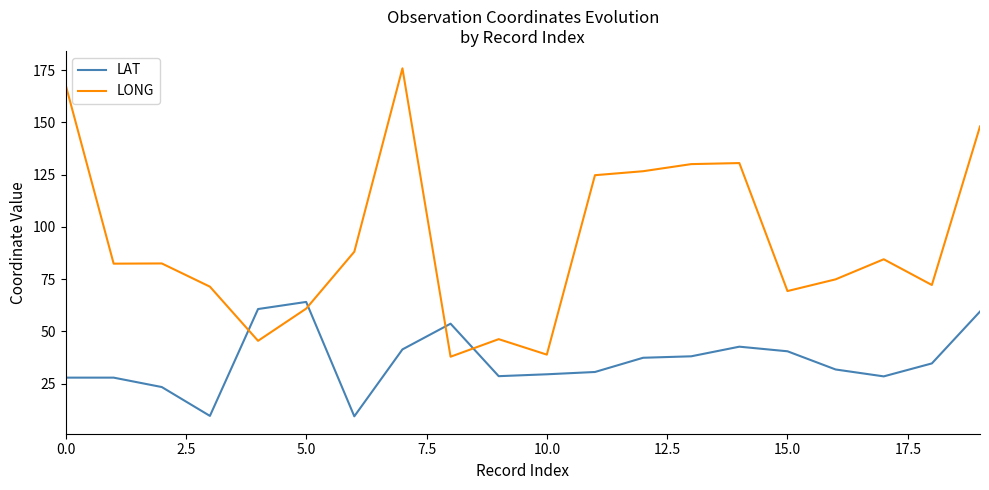

Which series has the largest range (max minus min)?

LONG